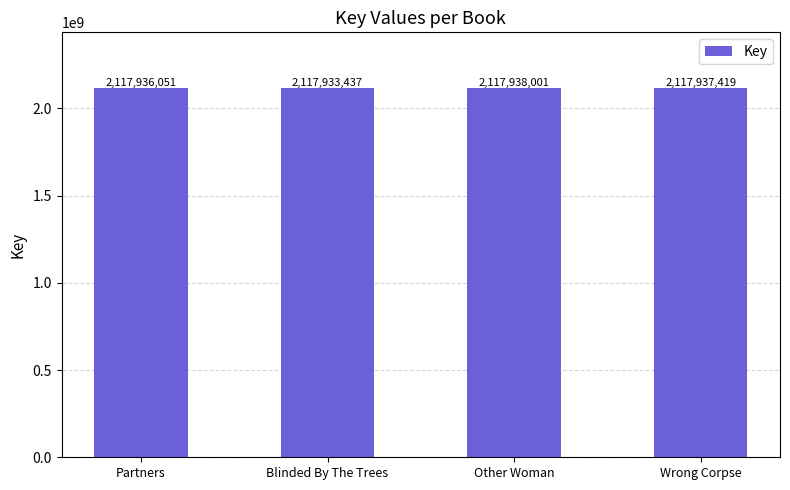

What is the difference between the maximum and second lowest values?

1950